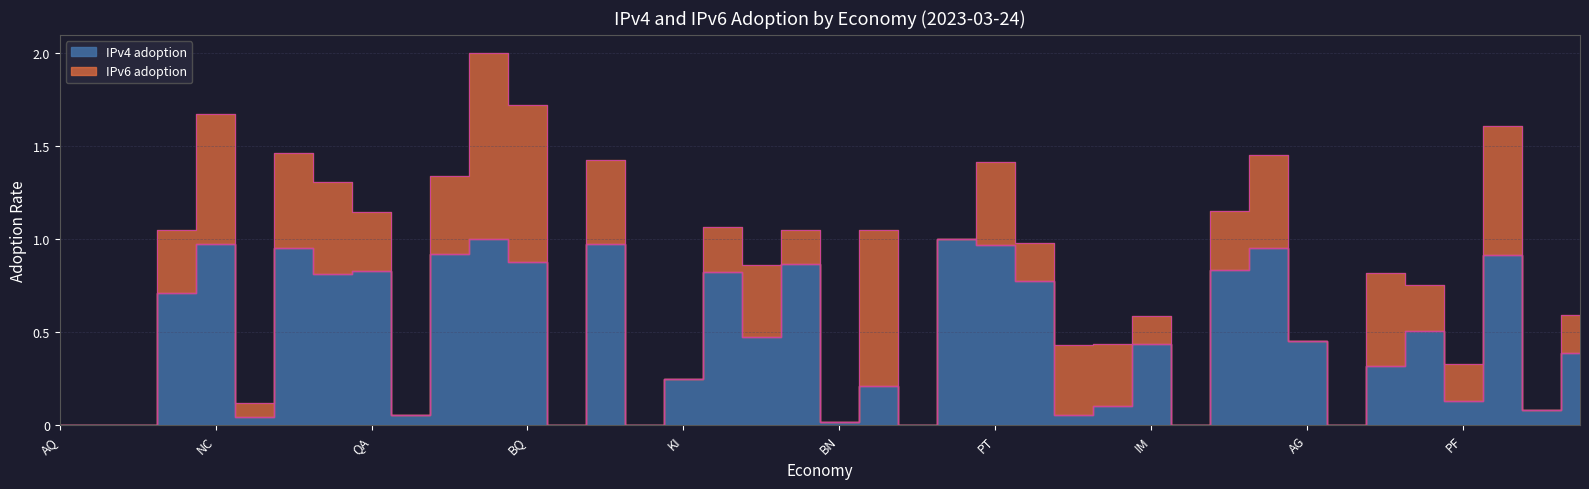

What is the sum of the values at ET and LR?

0.9